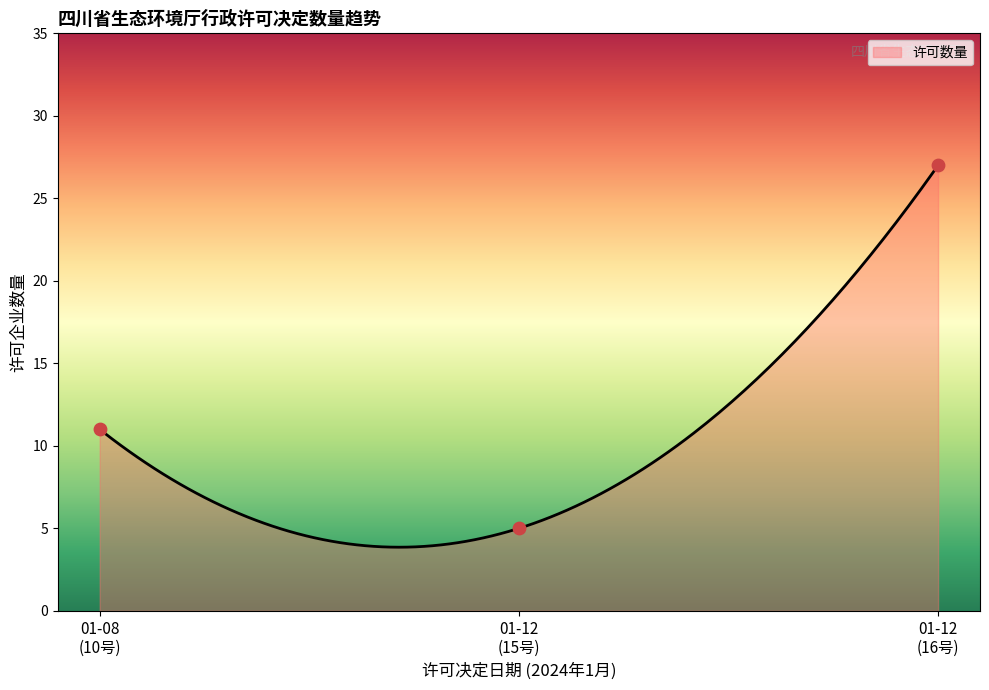

What is the maximum value for 许可数量?

27.0